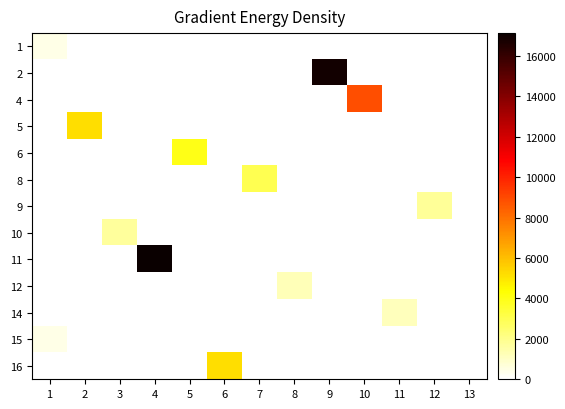

What is the spread (max minus min) of values at 8?

1215